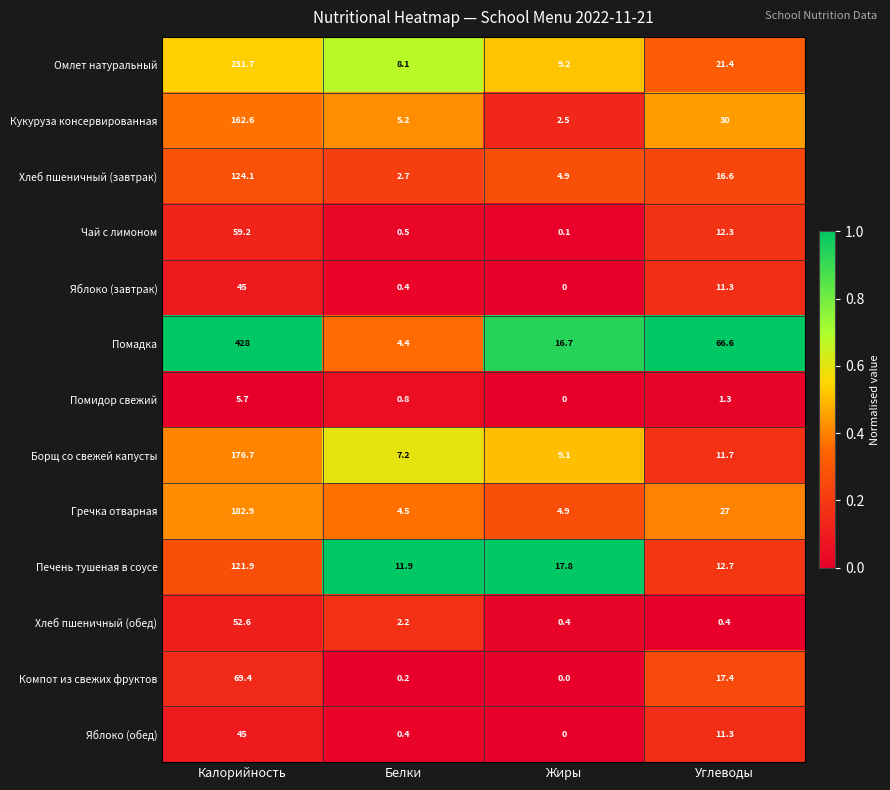

Which category has the highest value across all series?

Калорийность